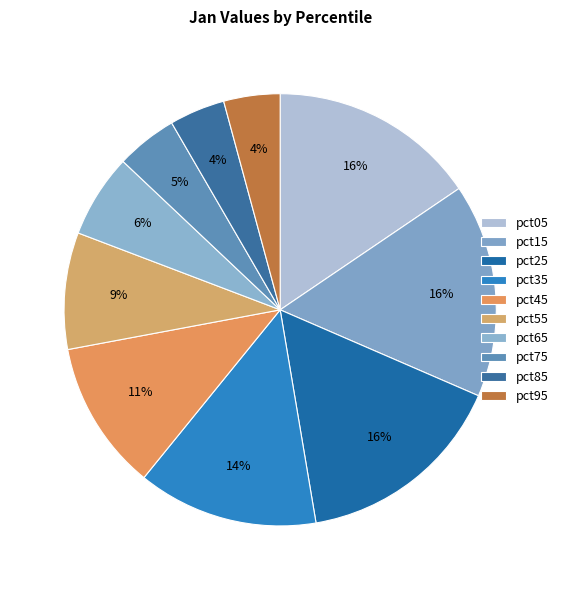

How many segments does this pie chart have?

10